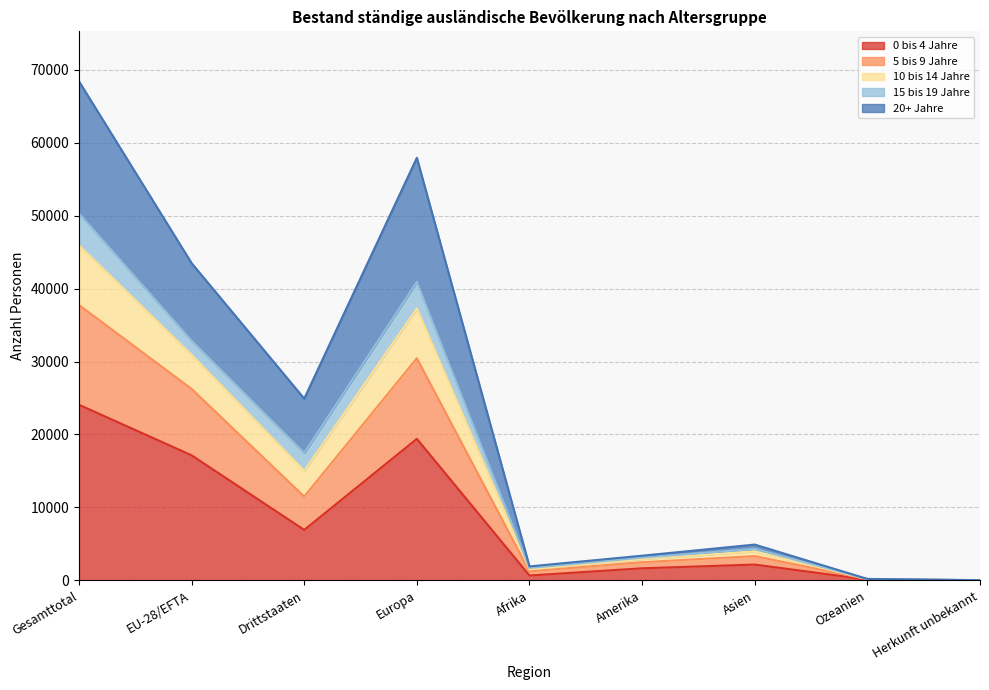

At which category is the sum across all series the highest?

Gesamttotal